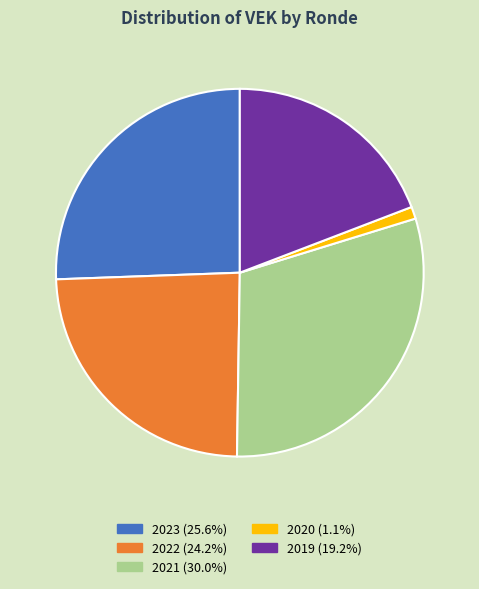

Does any single category account for the majority?

No